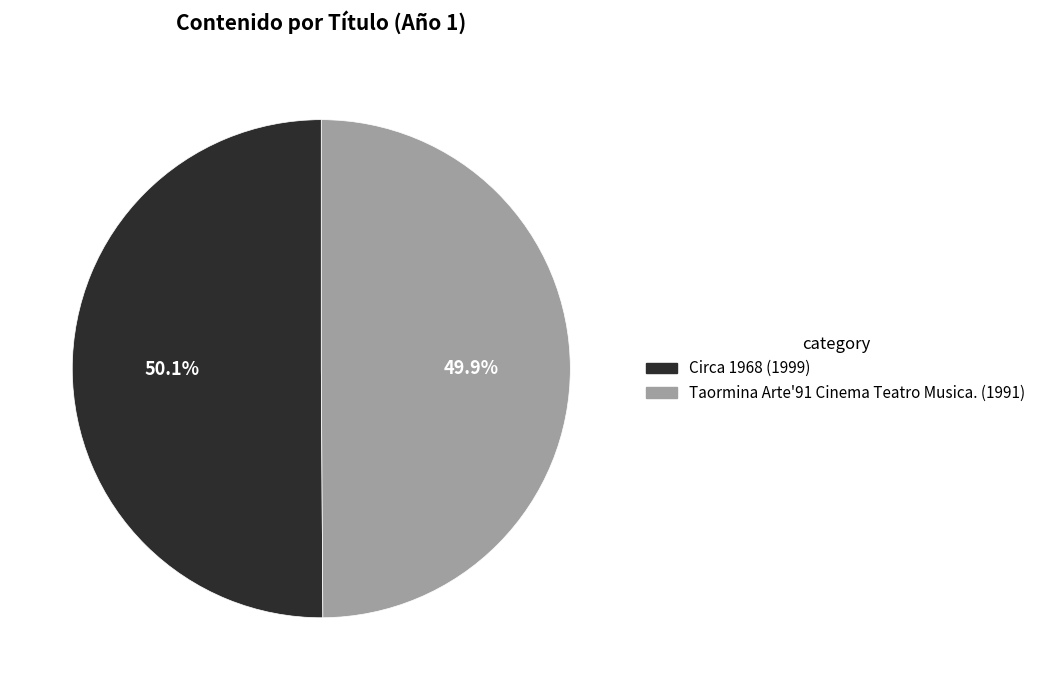

To the nearest percent, what portion does Taormina Arte'91 Cinema Teatro Musica. represent?

50%